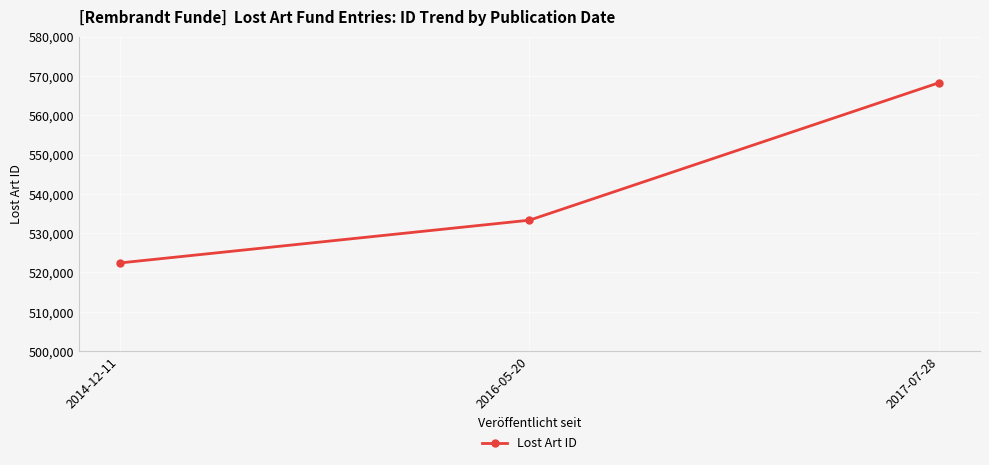

Reading right to left, transcribe all the data shown in this chart.

2017-07-28=568257	2016-05-20=533299	2014-12-11=522424